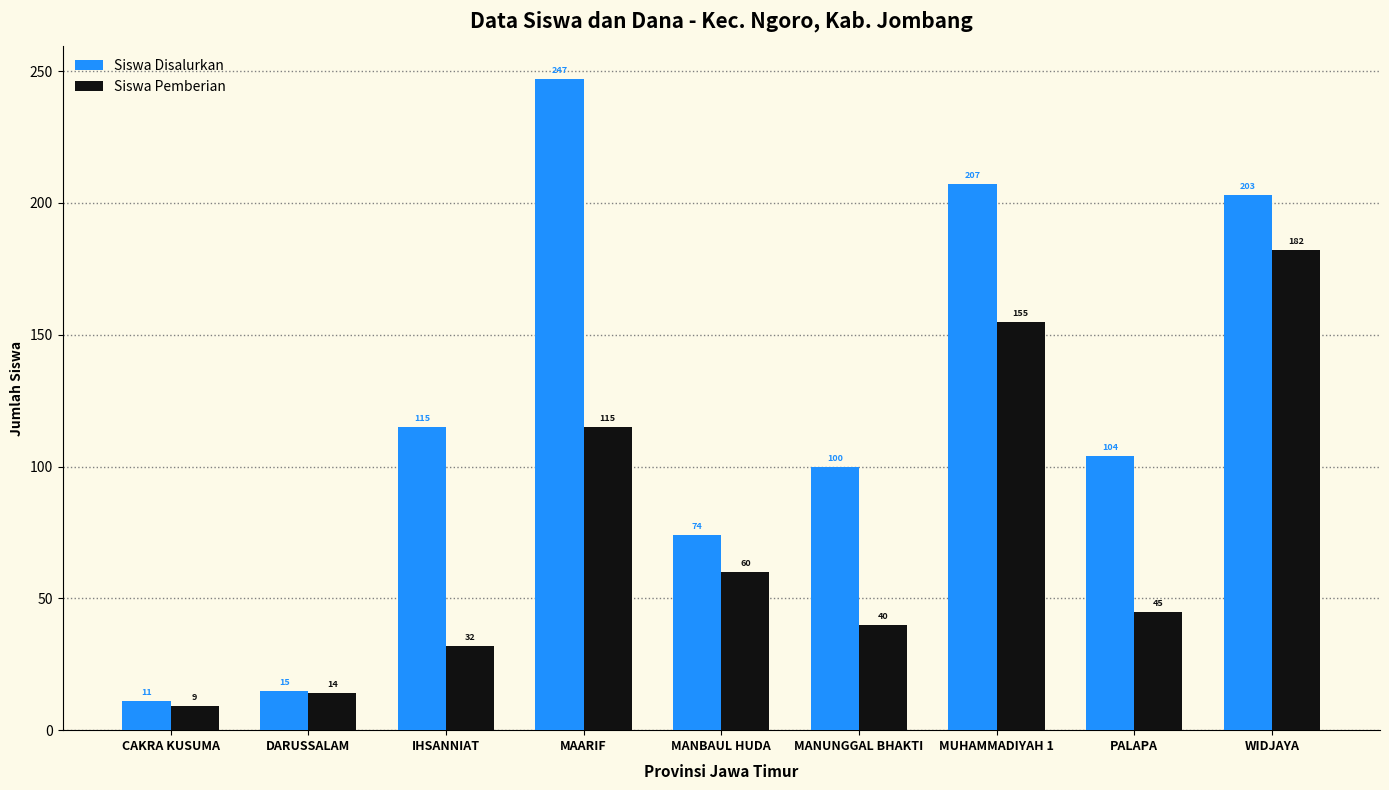

Which series has the widest spread of values?

Siswa Disalurkan